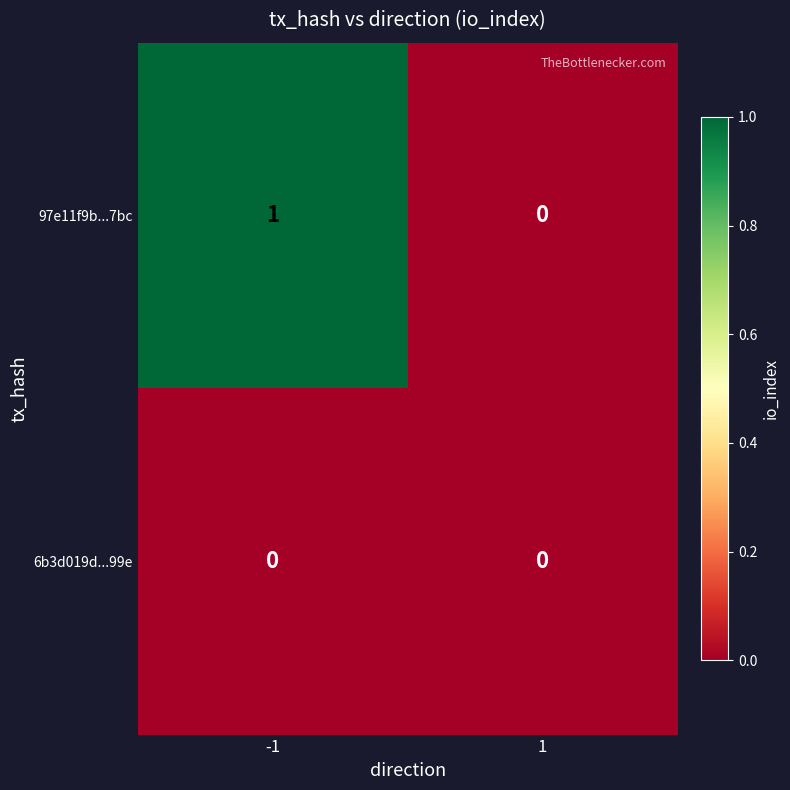

What is the maximum value shown in the chart?

1